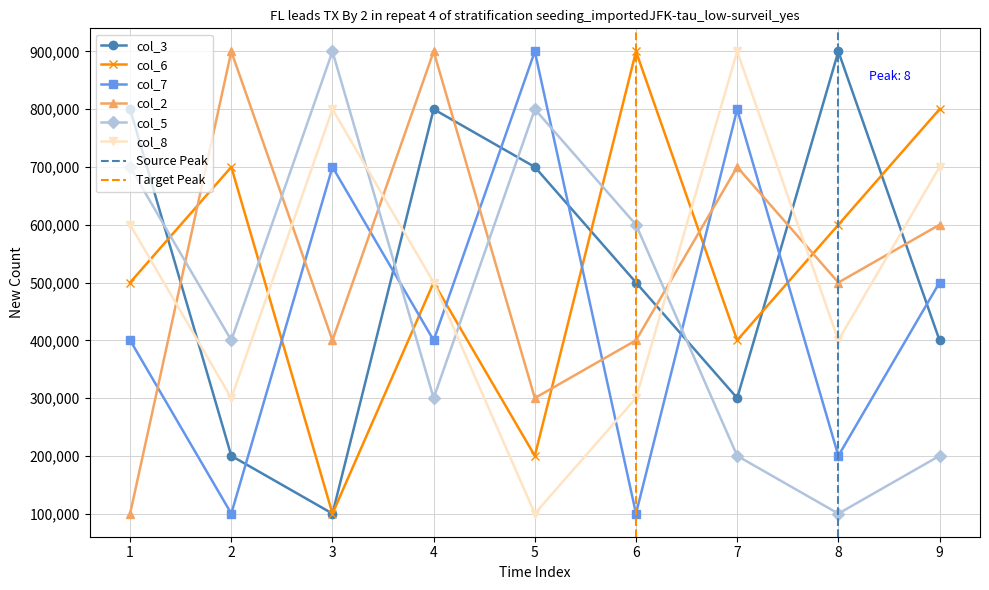

What is the difference between the second highest and second lowest values in the col_5 series?

600000